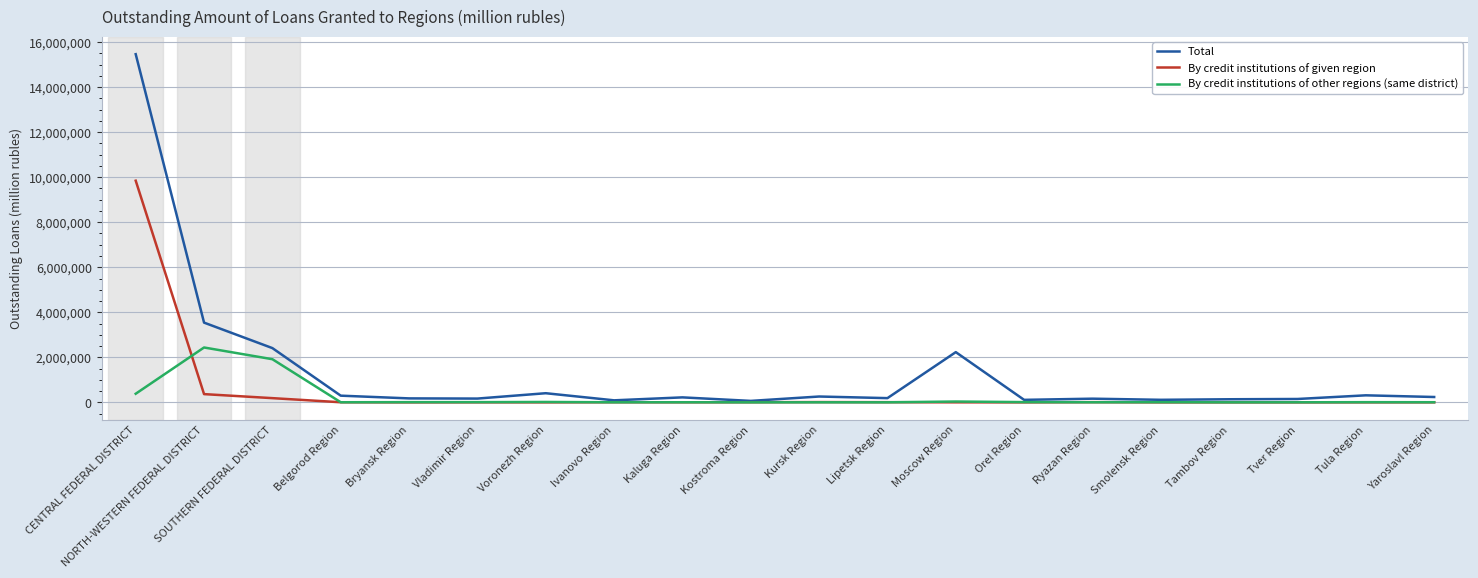

What is the difference between the second highest and second lowest values in the By credit institutions of other regions (same district) series?

1914727